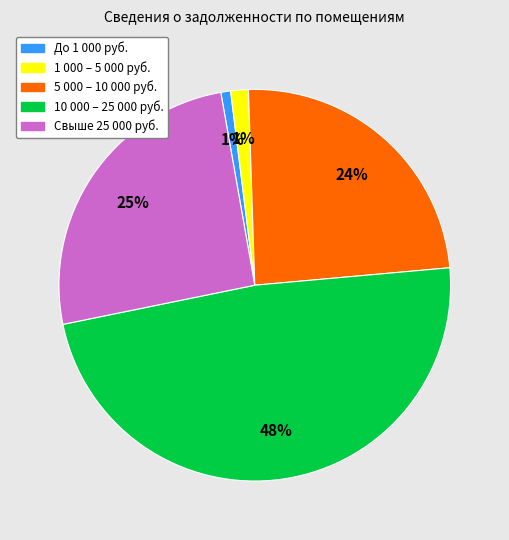

To the nearest percent, what is the average slice percentage?

20%